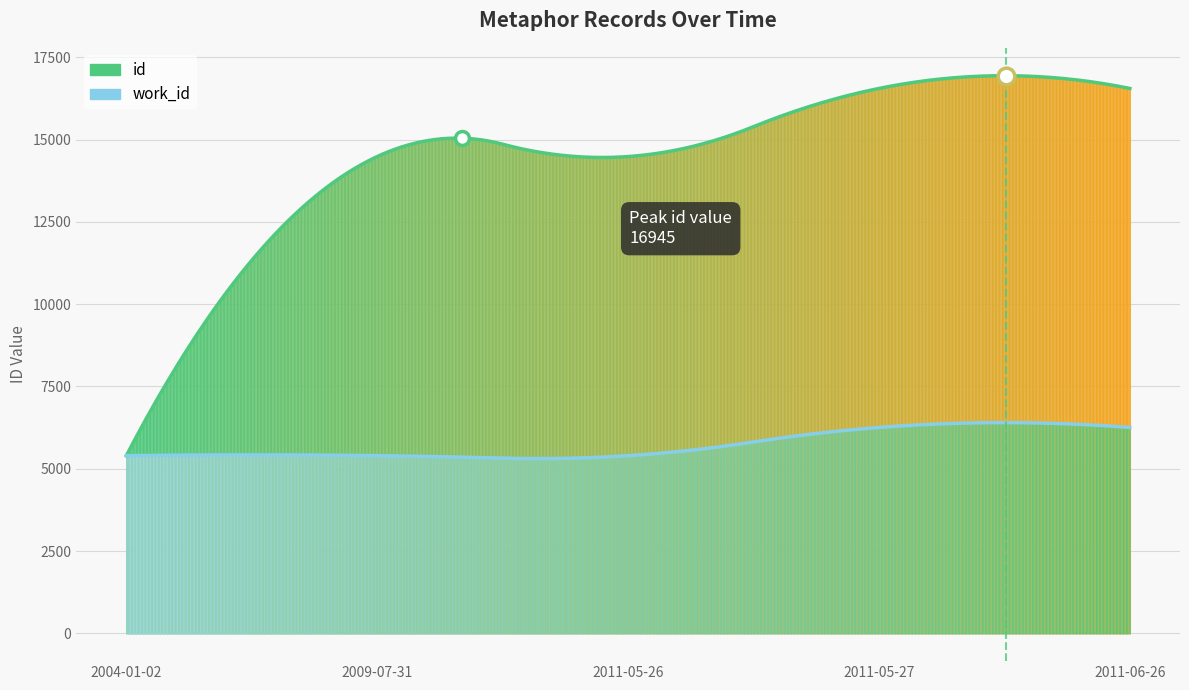

Reading left to right, transcribe all the data shown in this chart.

id: 5397	14488	14488	16558	16558
work_id: 5397	5397	5397	6255	6255